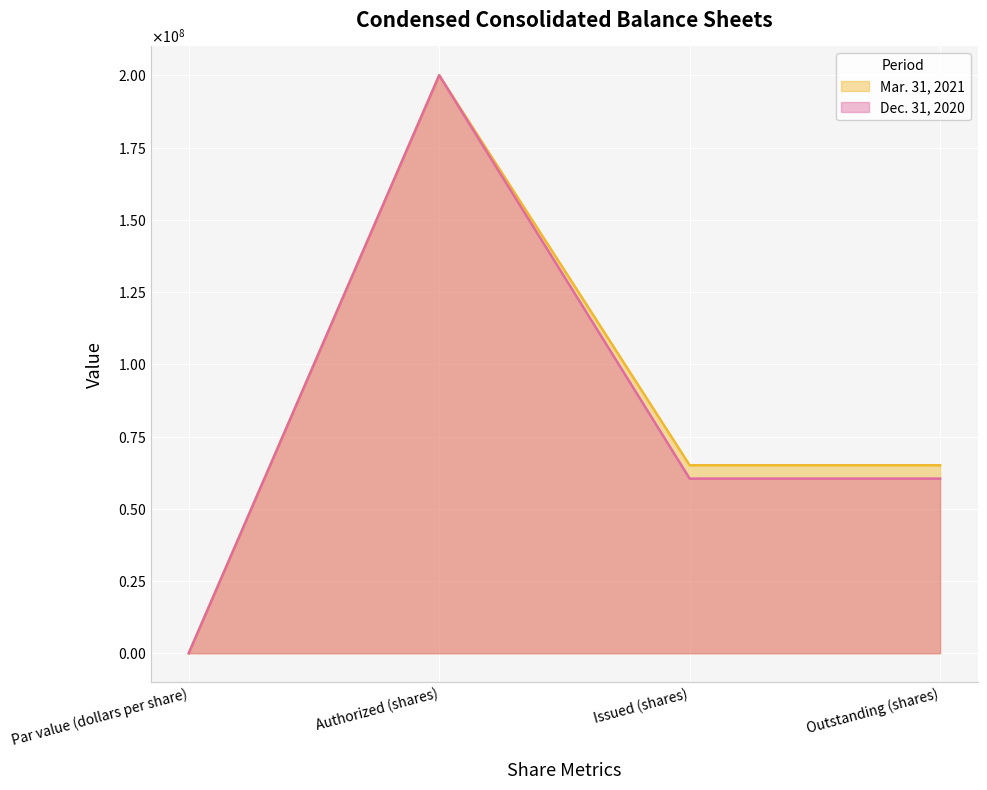

How many lines are shown in the chart?

2